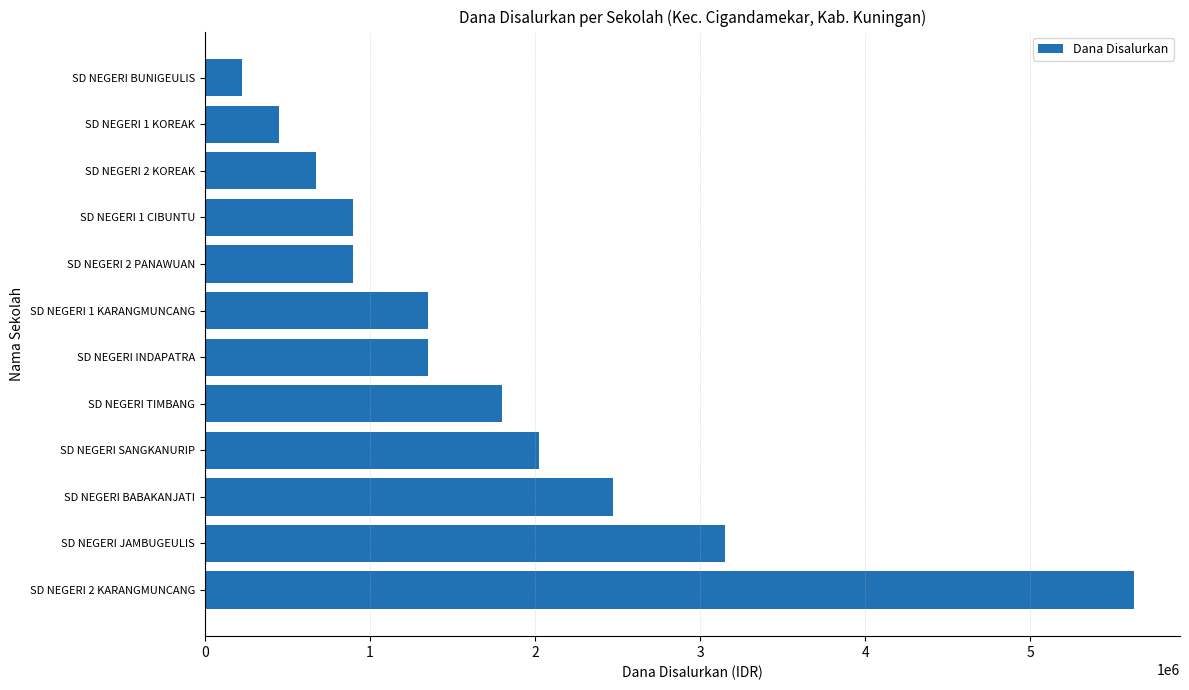

The value at SD NEGERI SANGKANURIP is 2025000. True or false?

True